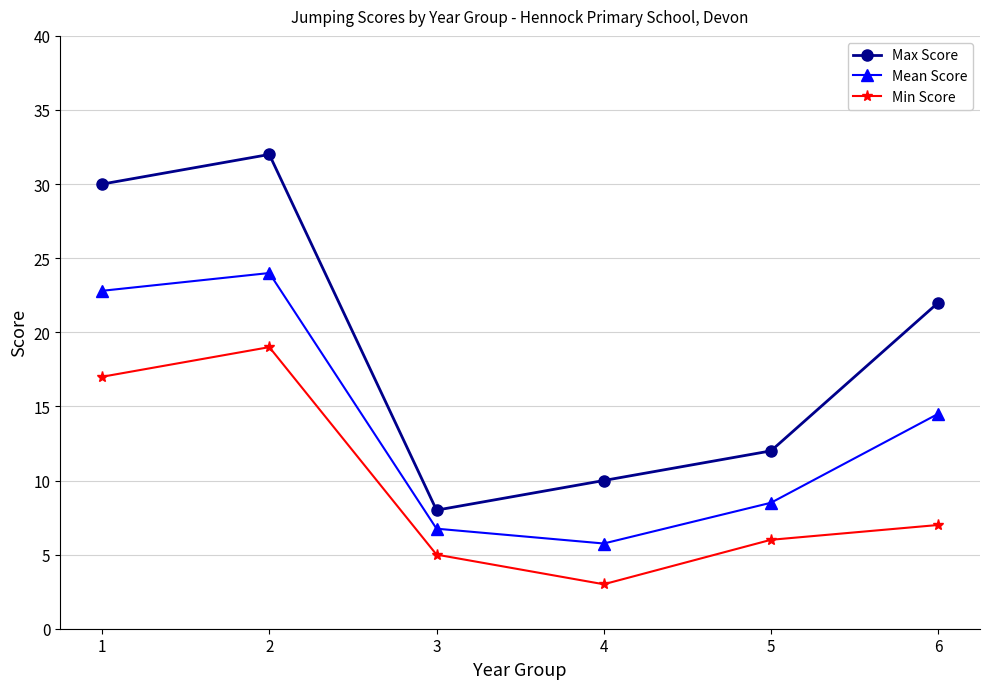

Where is the first local minimum for Min Score?

4